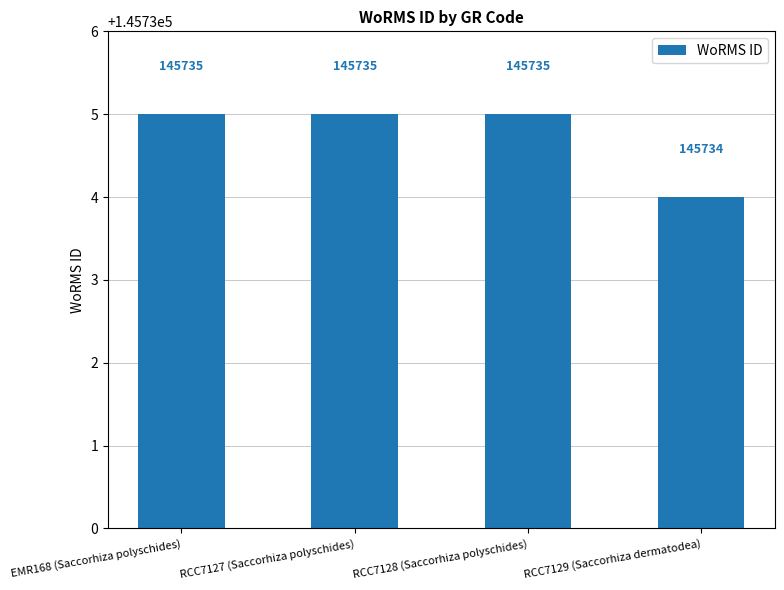

How many data points are less than 145735?

1